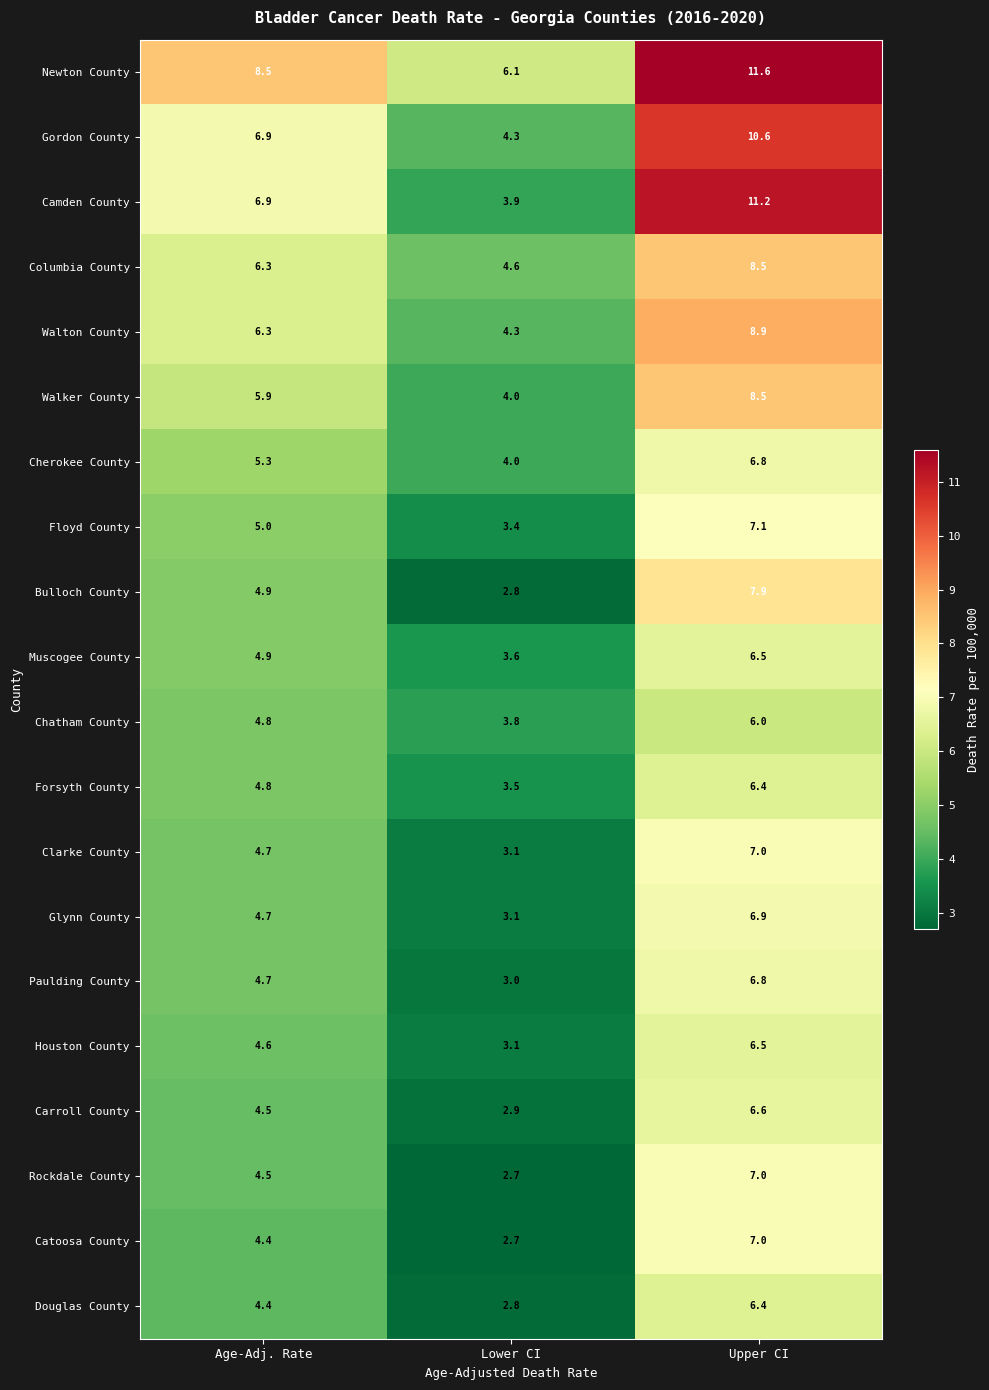

Which series has the largest total across all categories?

Newton County